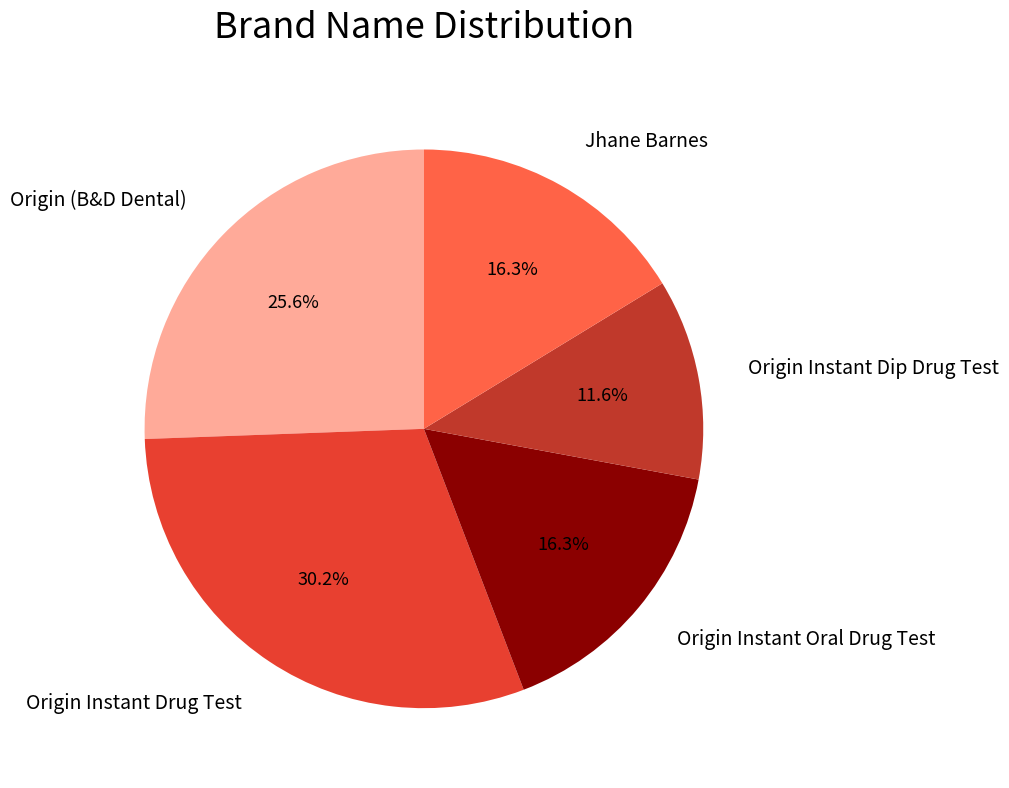

Count the number of slices in the pie.

5